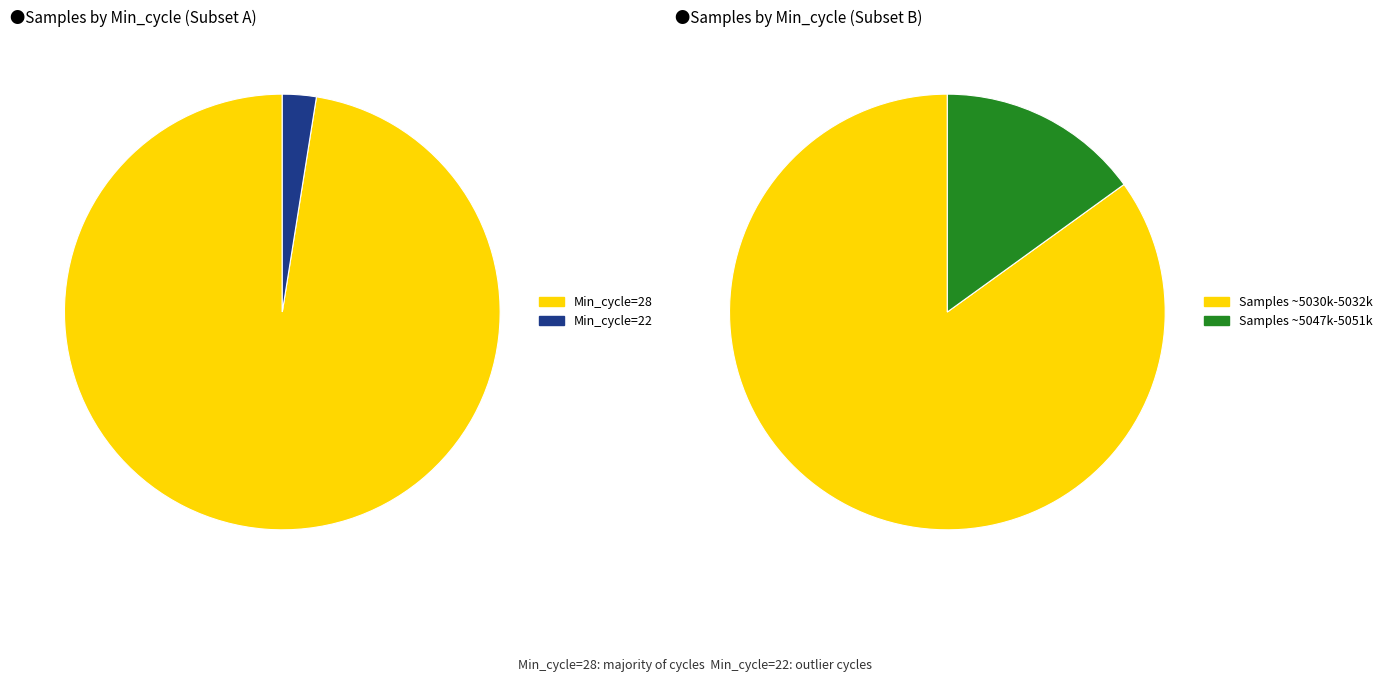

How many segments does this pie chart have?

2